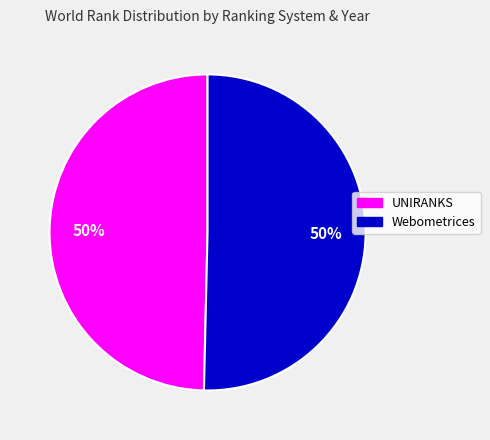

Is the sum of UNIRANKS and Webometrices greater than half?

Yes